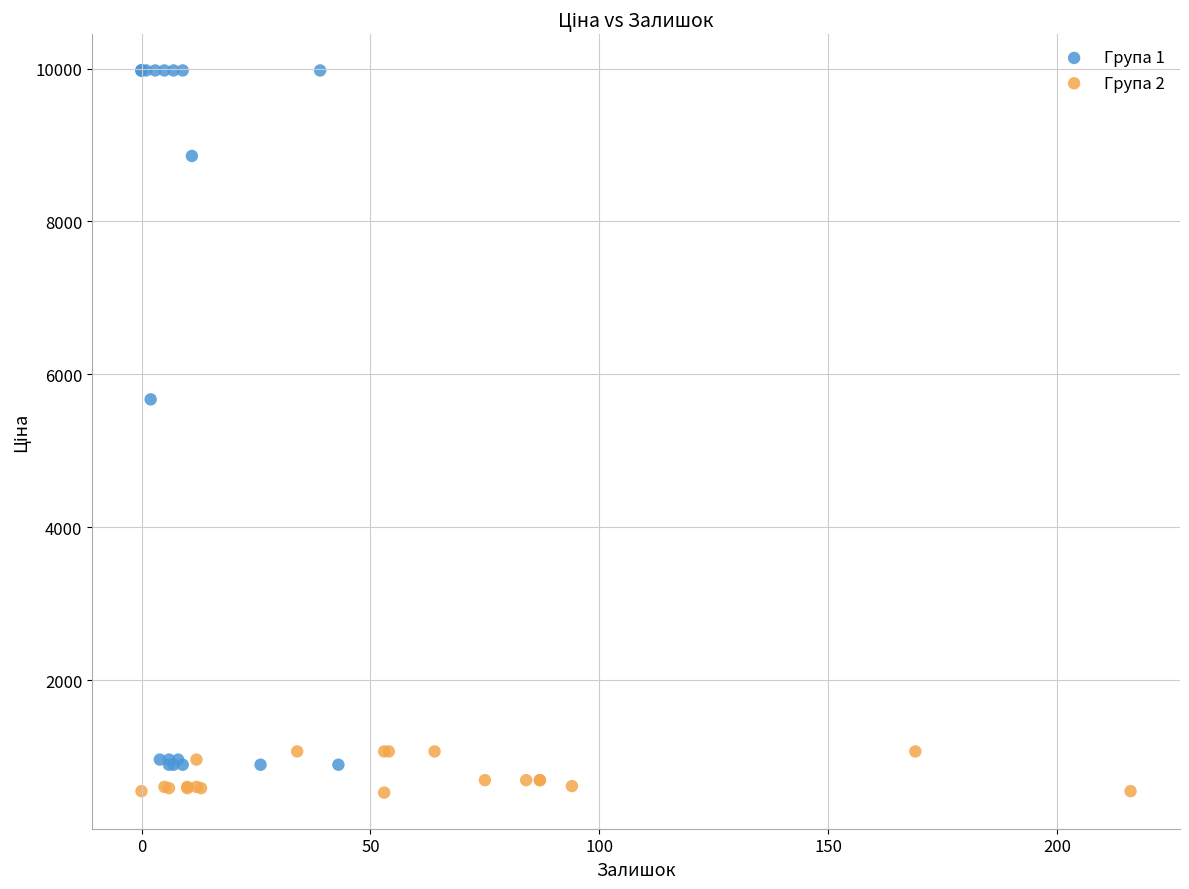

Which series has the largest Y range (max minus min)?

Група 1